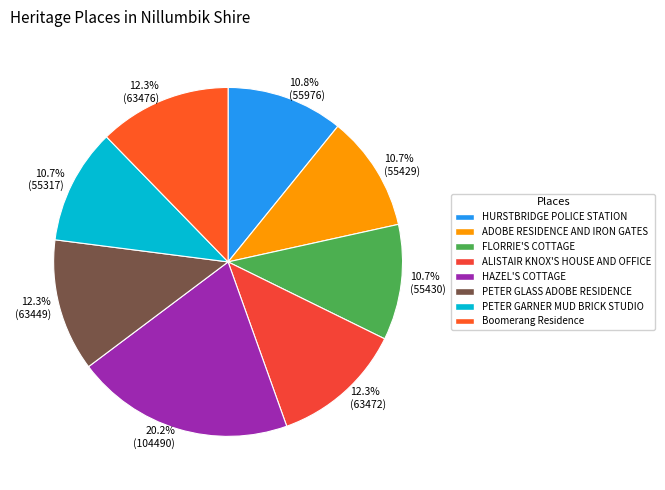

What is the largest slice in the pie chart?

HAZEL'S COTTAGE